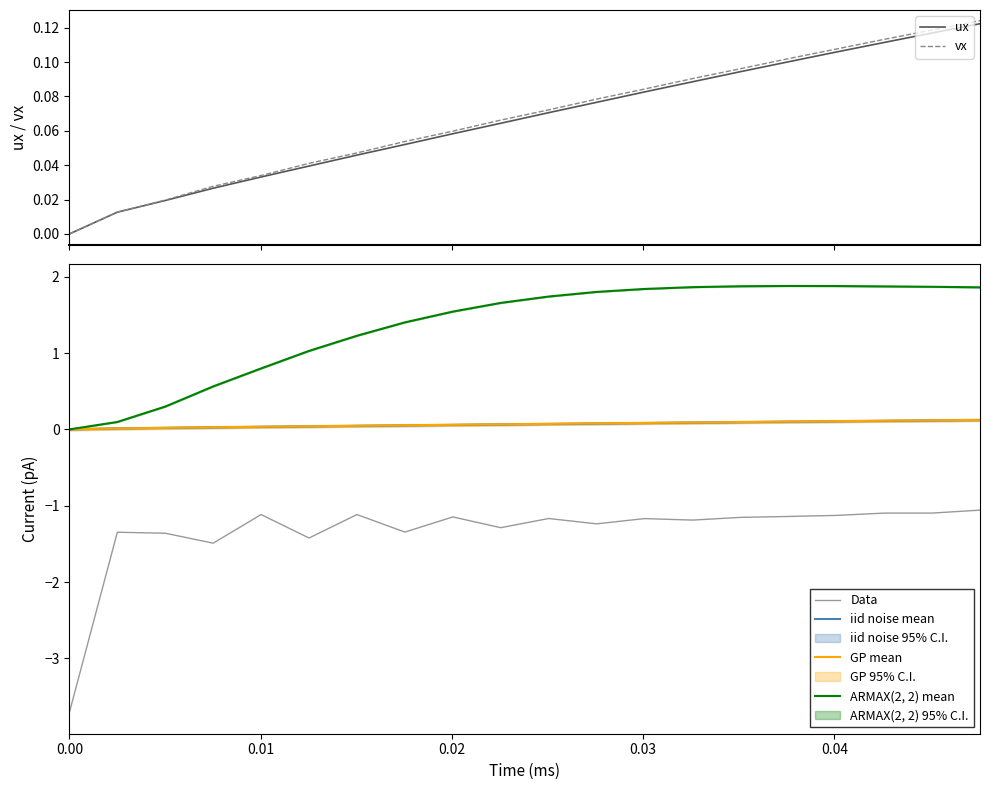

True or false: Data and ARMAX(2, 2) mean intersect in this chart.

False